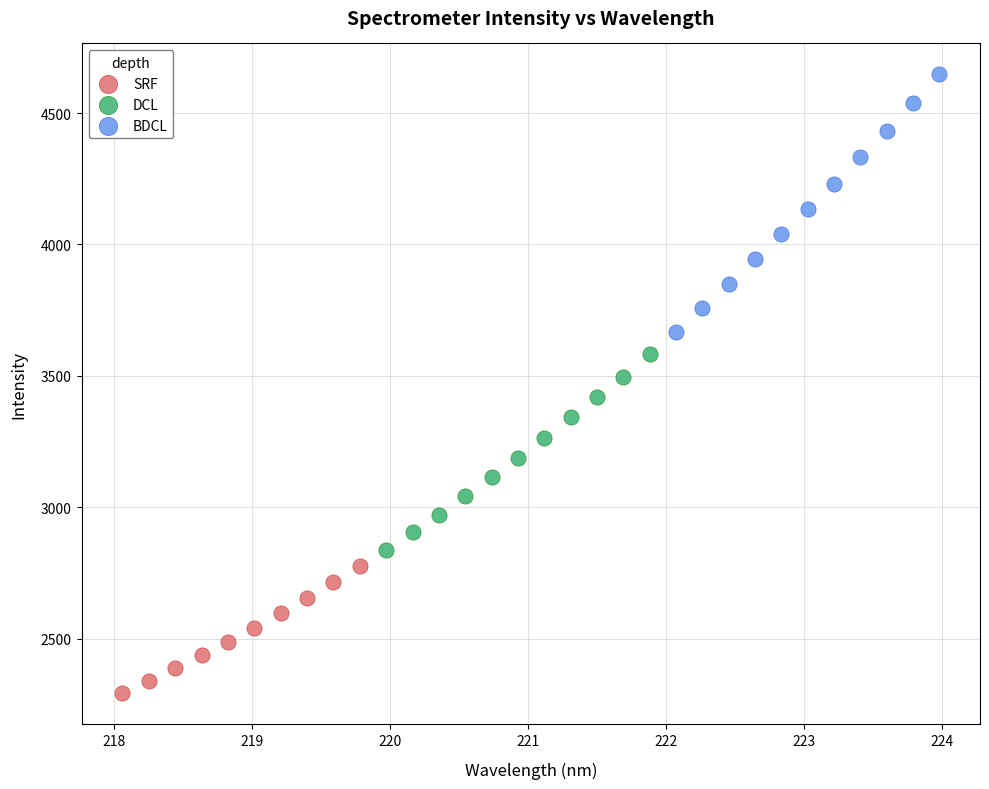

Which series contains the highest Y value?

BDCL